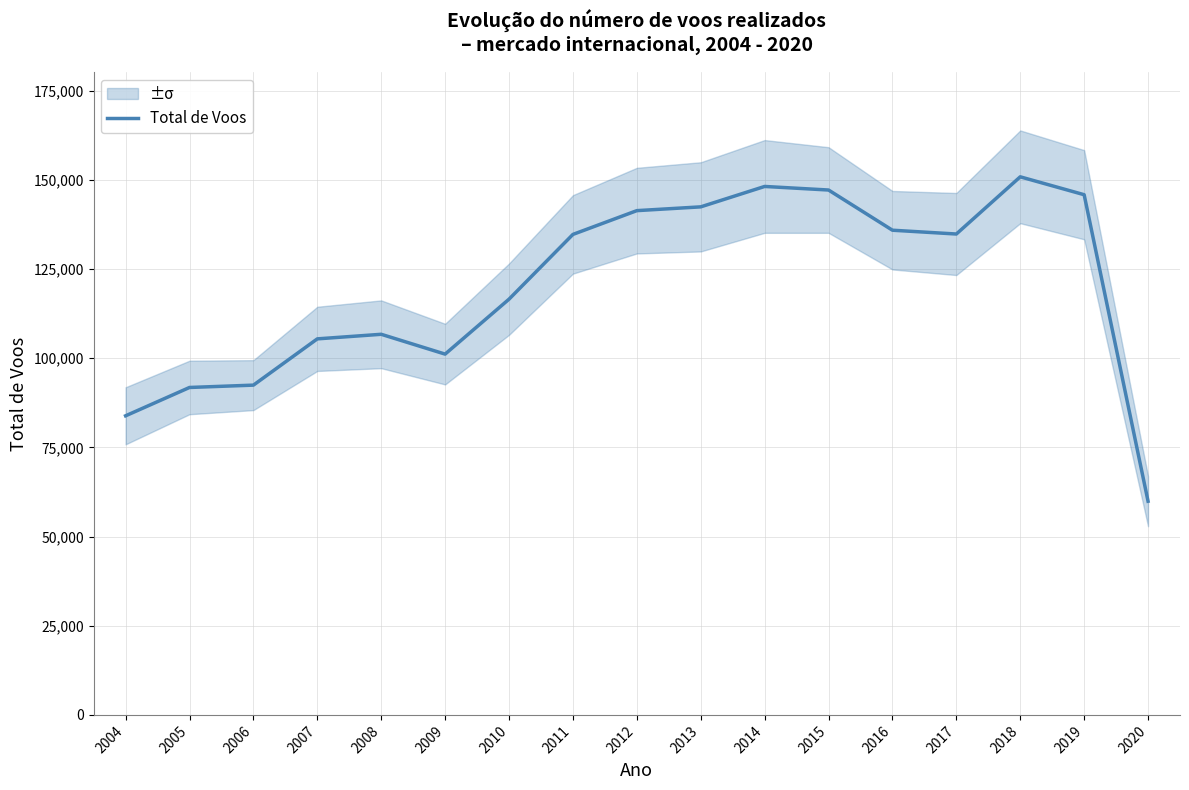

What is the difference between the second highest and minimum values?

88228